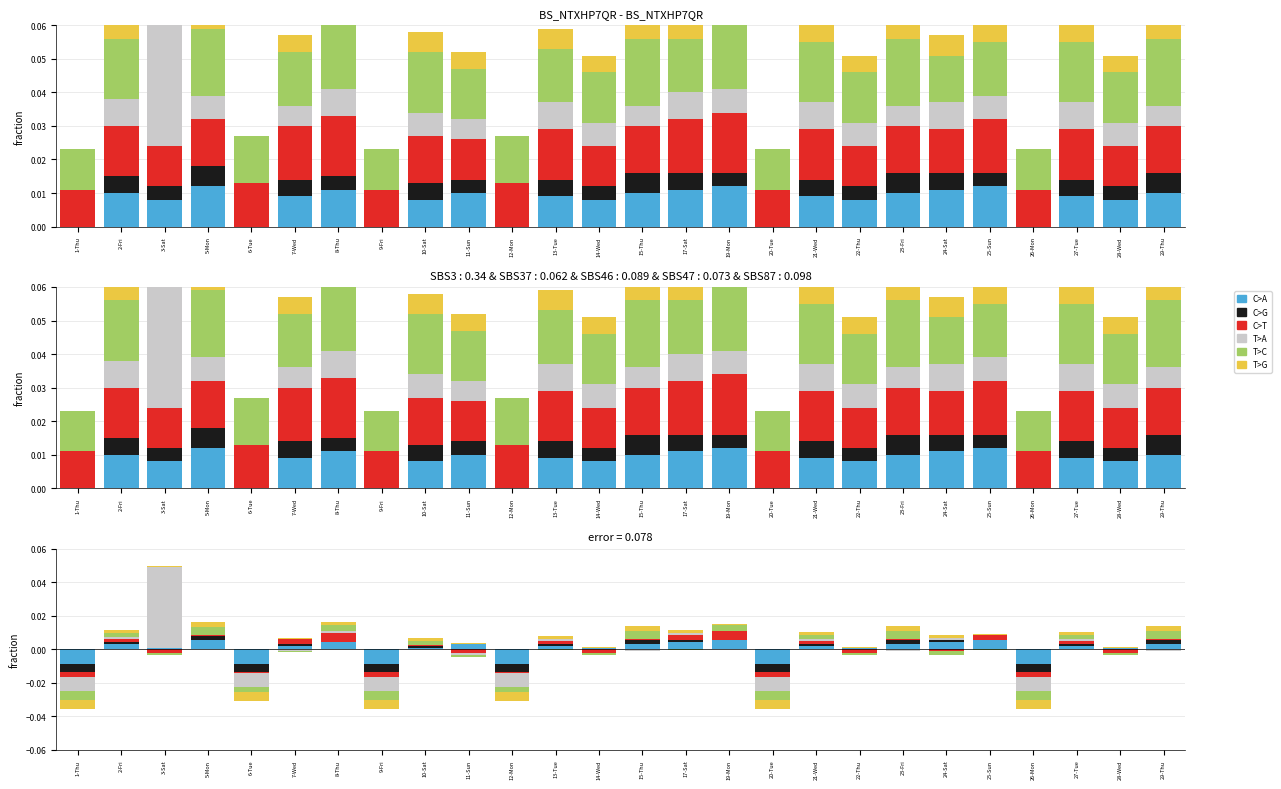

True or false: T>C has a value of 0.0 at 3-Sat.

False